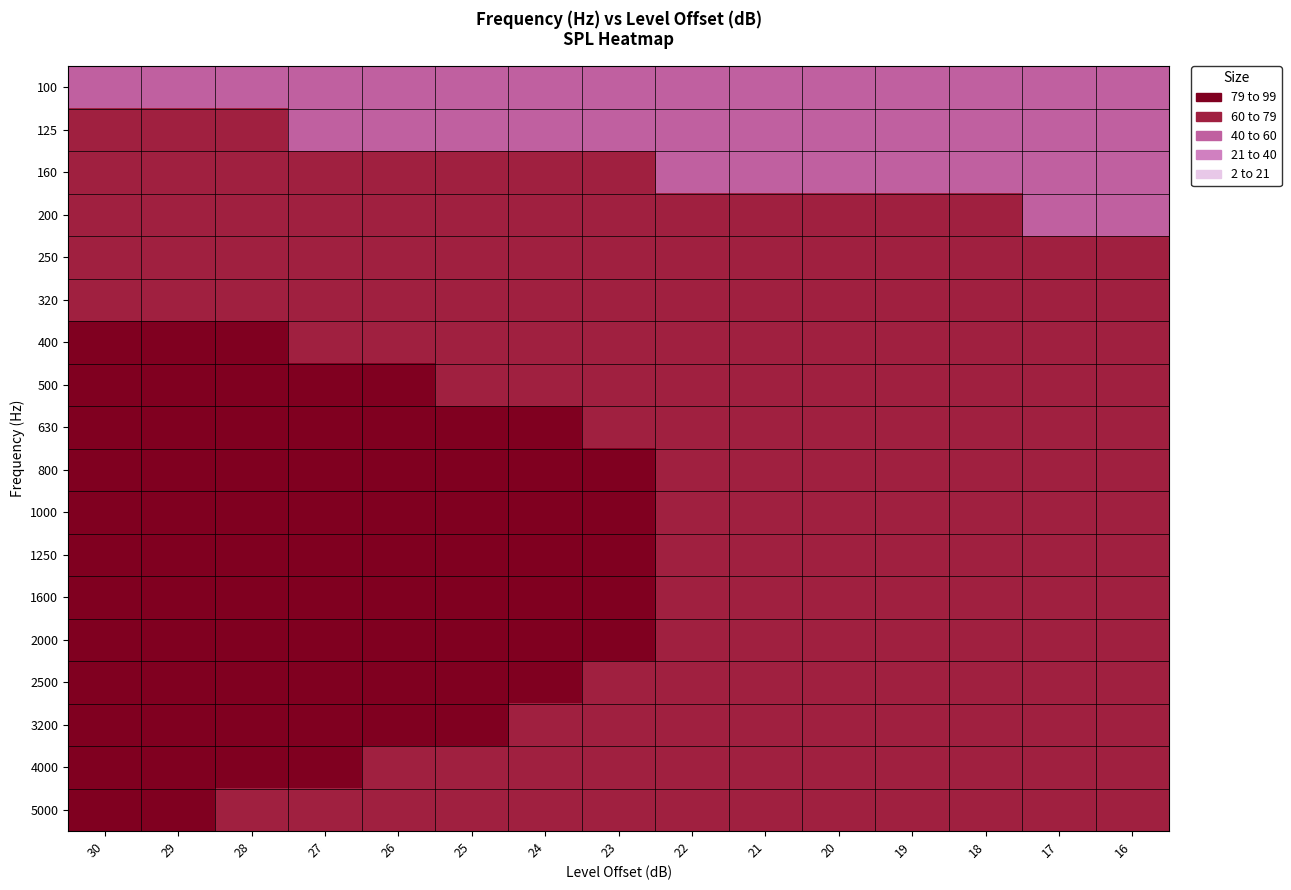

Which has a higher value, 17 or 26?

26